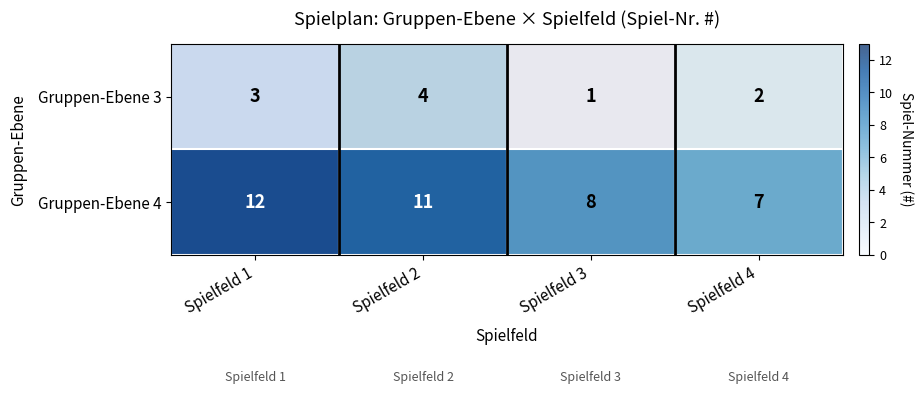

What is the total value across all series at Spielfeld 4?

9